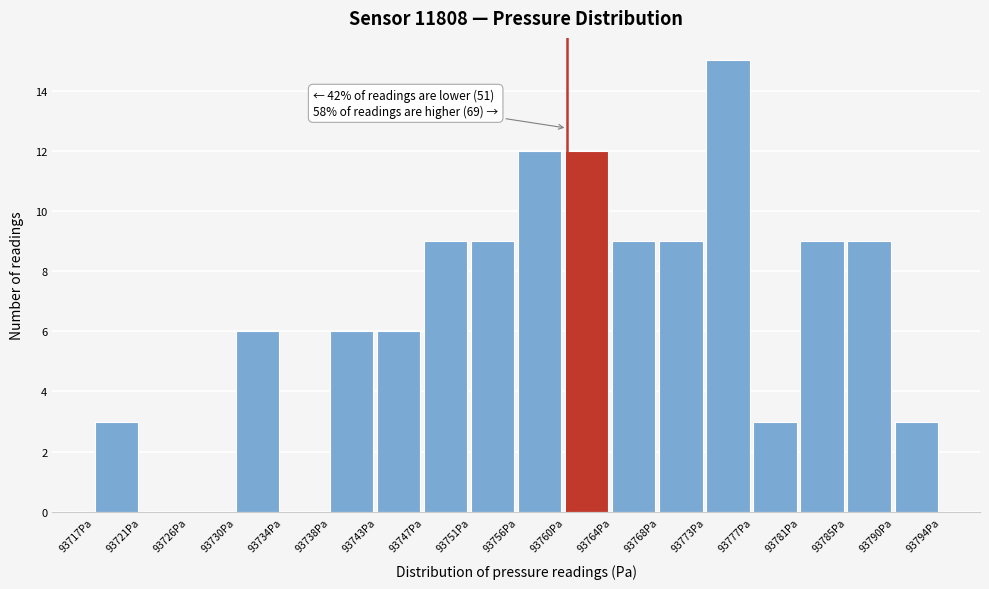

Which range on the x-axis has the tallest bar?

93772.5 to 93777.0